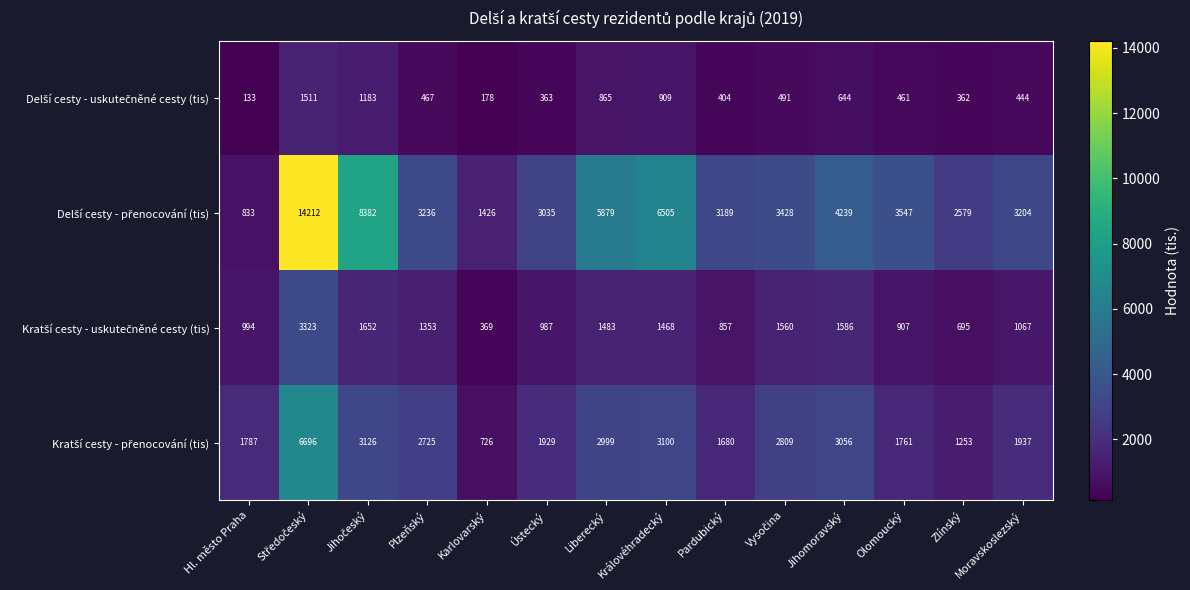

What is the total value across all series at Jihomoravský?

9525